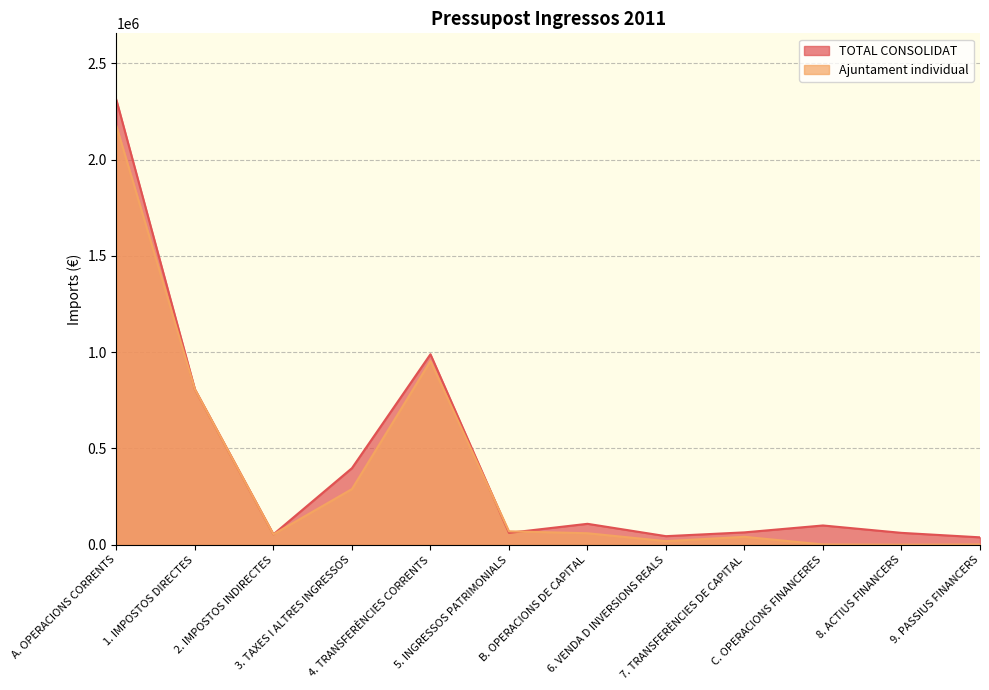

Rank the series by their maximum value, from highest to lowest.

TOTAL CONSOLIDAT, Ajuntament individual